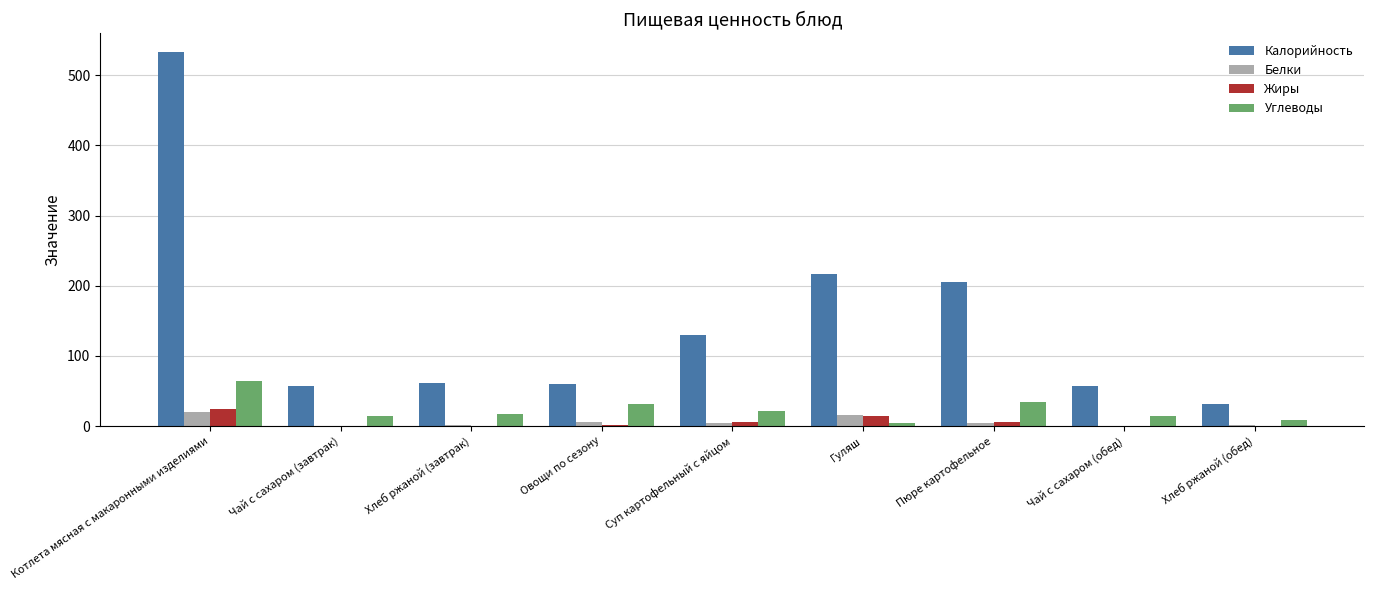

The value of Жиры at Чай с сахаром (завтрак) is 0. True or false?

True